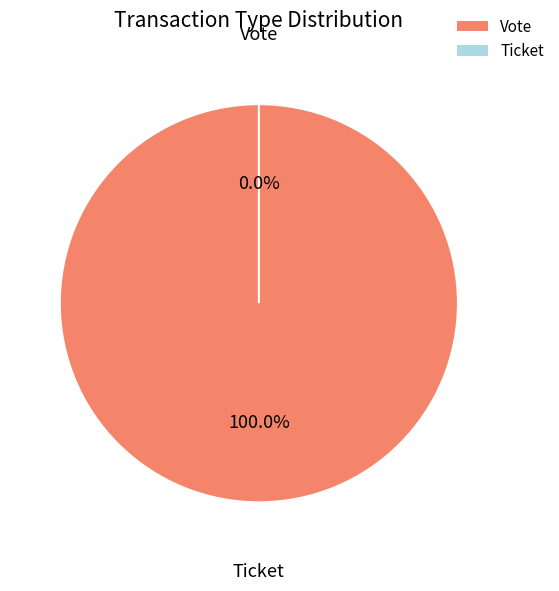

What is the largest slice in the pie chart?

Vote